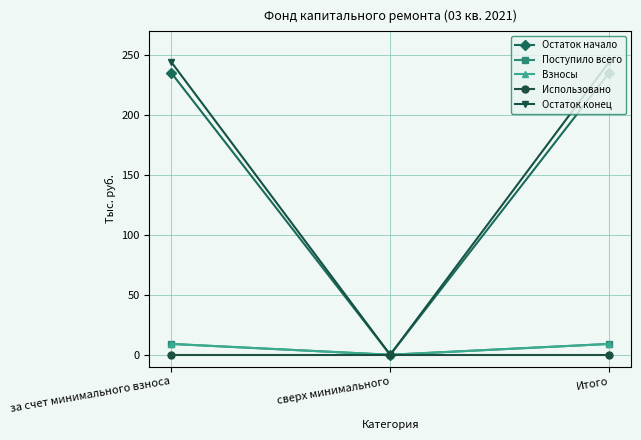

What is the difference between the maximum and minimum values in the Взносы series?

9.1